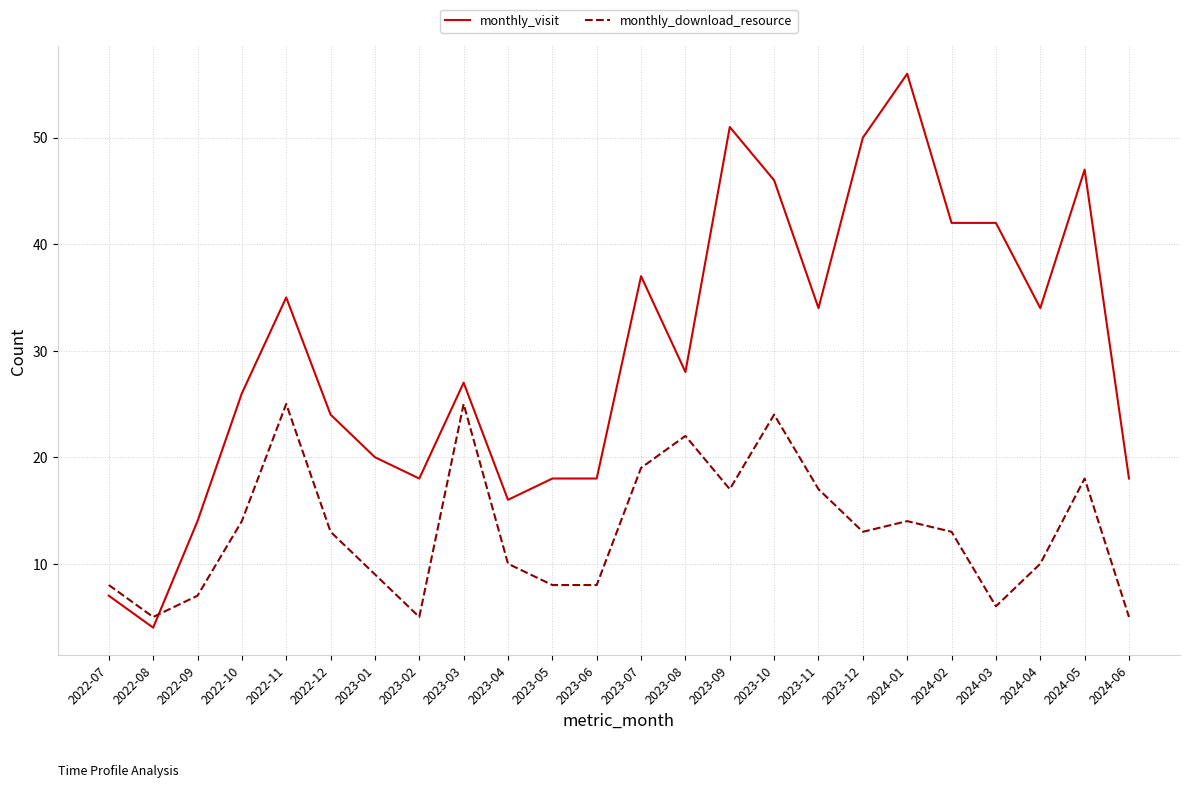

What is the difference between the highest and lowest values at 2023-06?

10